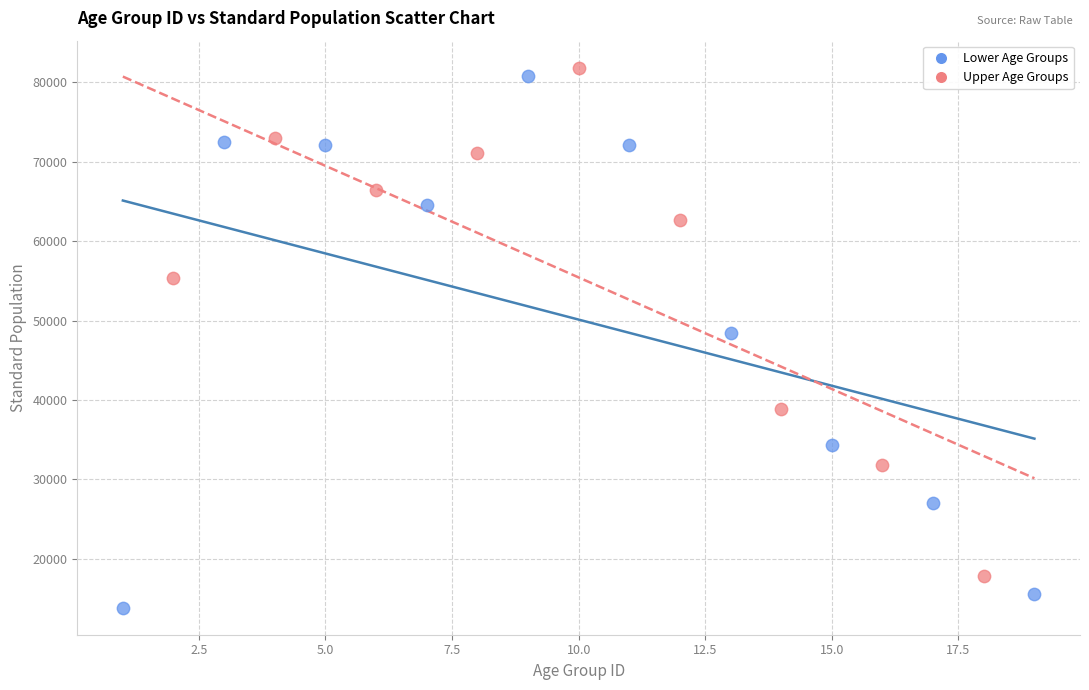

Which series reaches the minimum Y coordinate?

Lower Age Groups